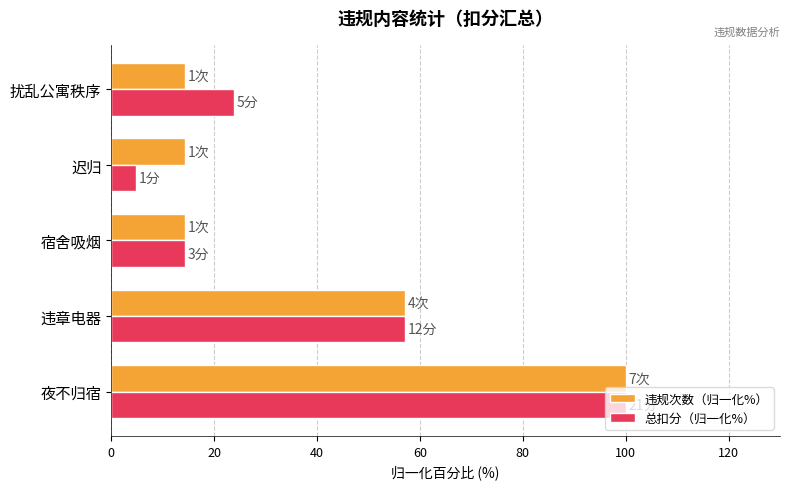

At which label is 违规次数（归一化%） closest to 57?

违章电器